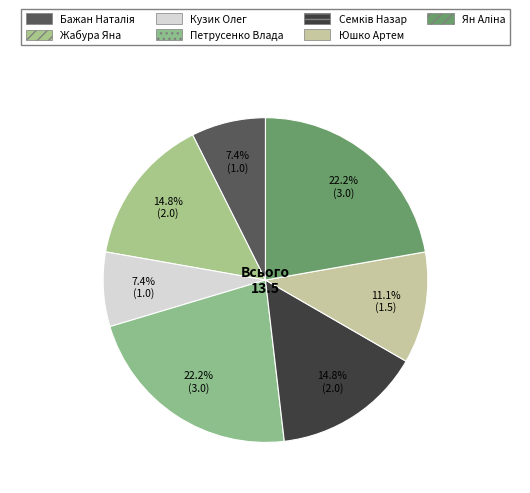

Rank the categories by value from highest to lowest.

Петрусенко Влада, Ян Аліна, Жабура Яна, Семків Назар, Юшко Артем, Бажан Наталія, Кузик Олег